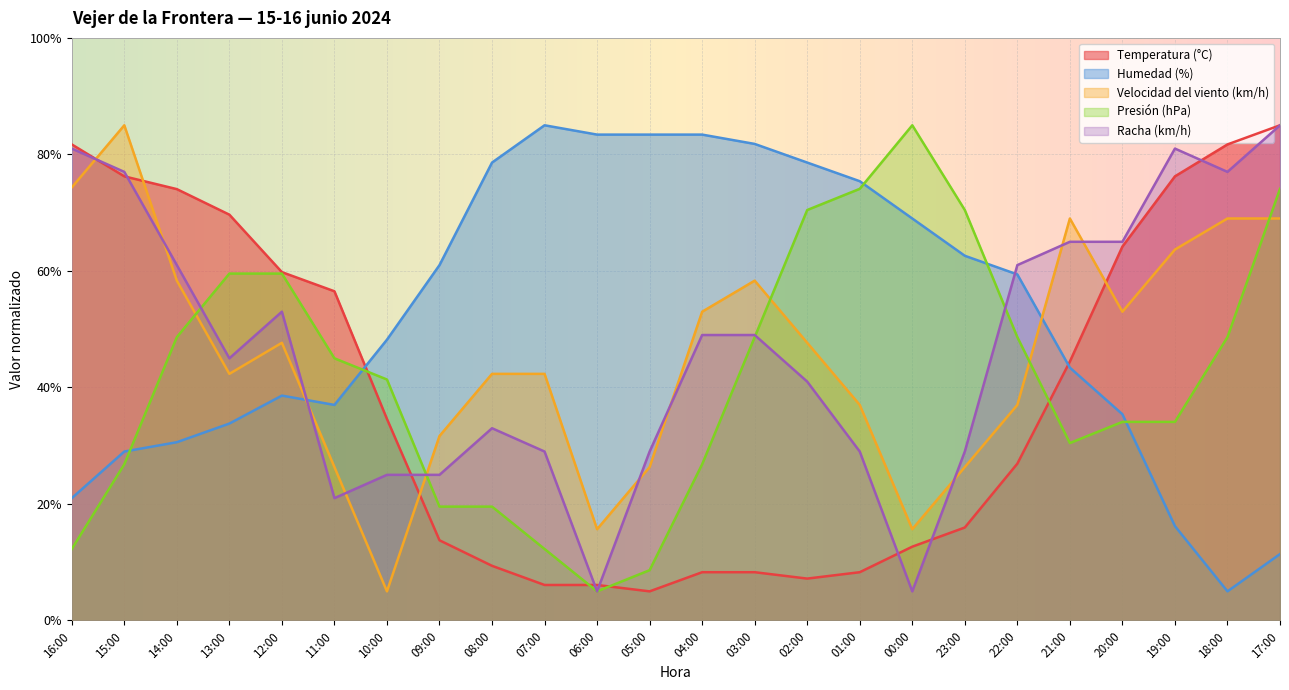

List the labels in order of Temperatura (°C) value, smallest first.

05:00, 07:00, 06:00, 02:00, 04:00, 03:00, 01:00, 08:00, 00:00, 09:00, 23:00, 22:00, 10:00, 21:00, 11:00, 12:00, 20:00, 13:00, 14:00, 15:00, 19:00, 16:00, 18:00, 17:00